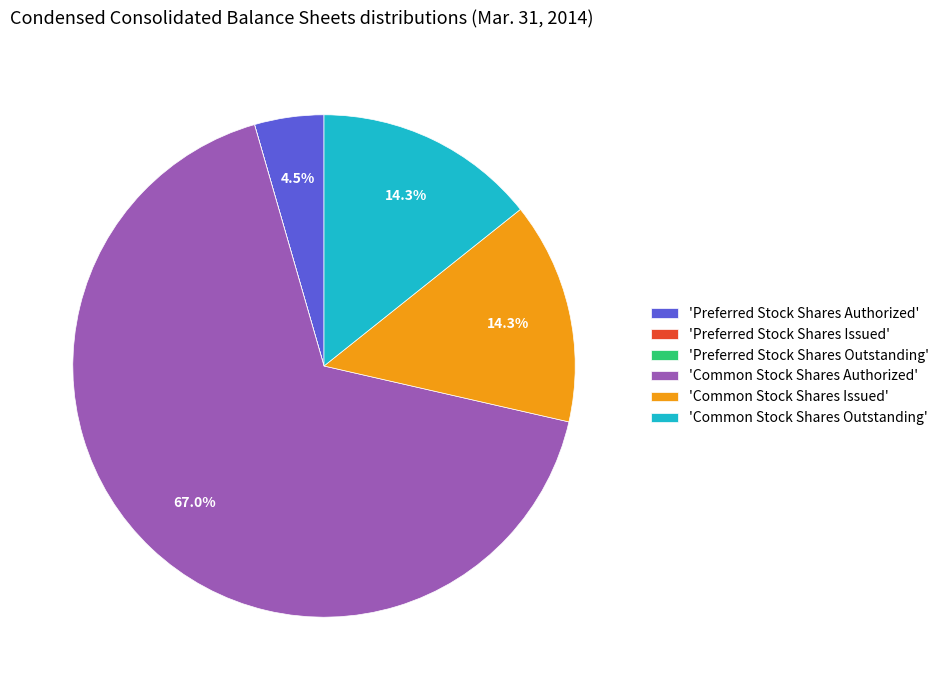

What is the ratio of the value at 'Common Stock Shares Authorized' to the value at 'Common Stock Shares Outstanding'?

4.7